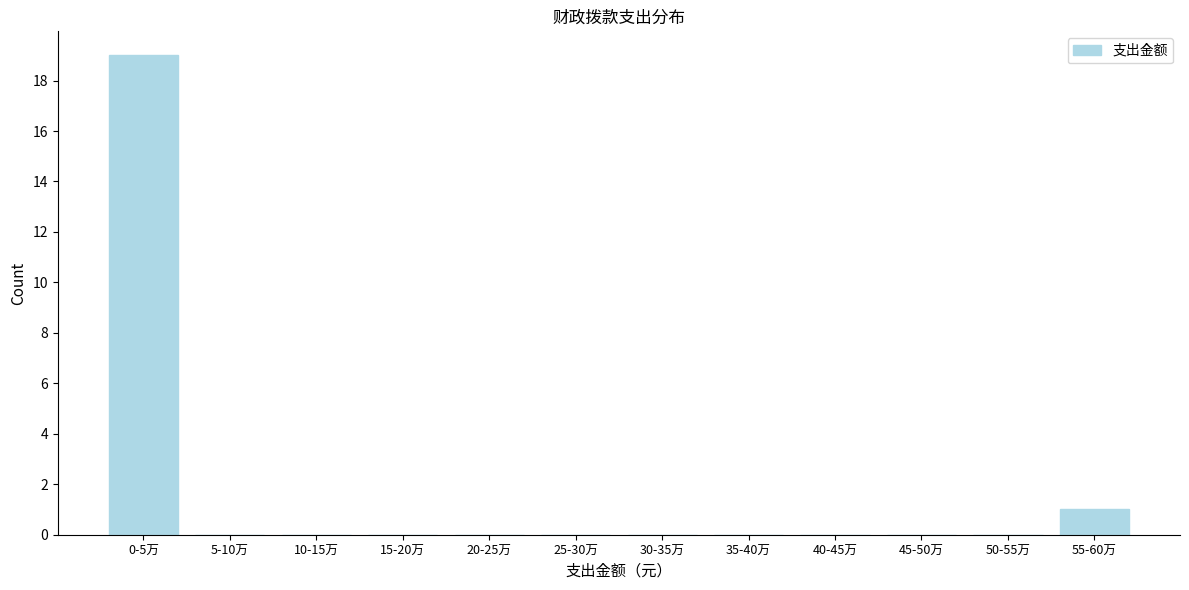

Reading right to left, what are all the values shown in this chart?

55-60万=1	50-55万=0	45-50万=0	40-45万=0	35-40万=0	30-35万=0	25-30万=0	20-25万=0	15-20万=0	10-15万=0	5-10万=0	0-5万=19